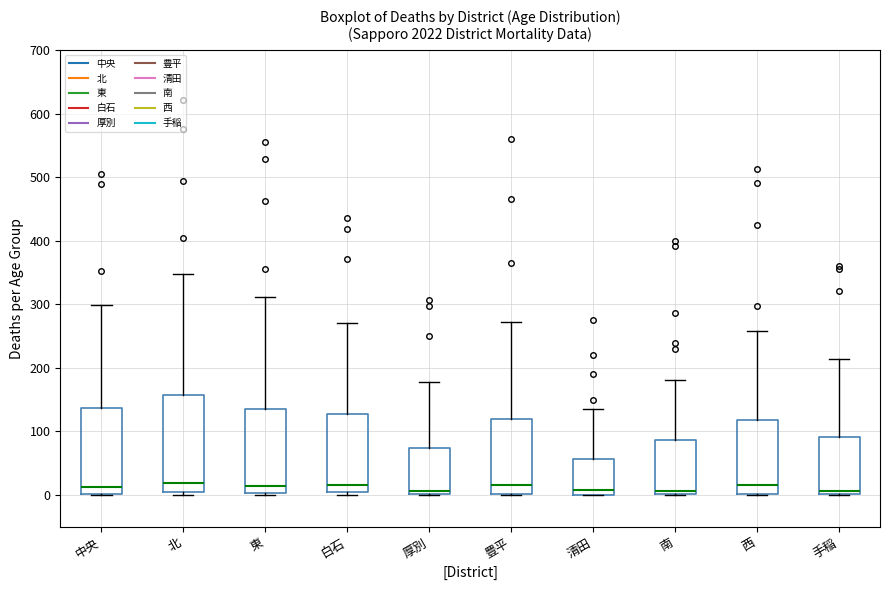

Reading left to right, transcribe this box plot: for each box, give where its median line is, the range the box spans, and where its two whiskers end, as read against the y-axis. The values are not printed on the chart, so give them approximately, as read against the axis.

中央: median 10, box 0 to 140, whiskers 0 to 300
北: median 20, box 0 to 160, whiskers 0 (just below the box's lower edge) to 350
東: median 10, box 0 to 140, whiskers 0 to 310
白石: median 20, box 0 to 130, whiskers 0 (just below the box's lower edge) to 270
厚別: median 10, box 0 to 70, whiskers 0 to 180
豊平: median 20, box 0 to 120, whiskers 0 to 270
清田: median 10, box 0 to 60, whiskers 0 to 140
南: median 10, box 0 to 90, whiskers 0 to 180
西: median 20, box 0 to 120, whiskers 0 to 260
手稲: median 10, box 0 to 90, whiskers 0 to 210